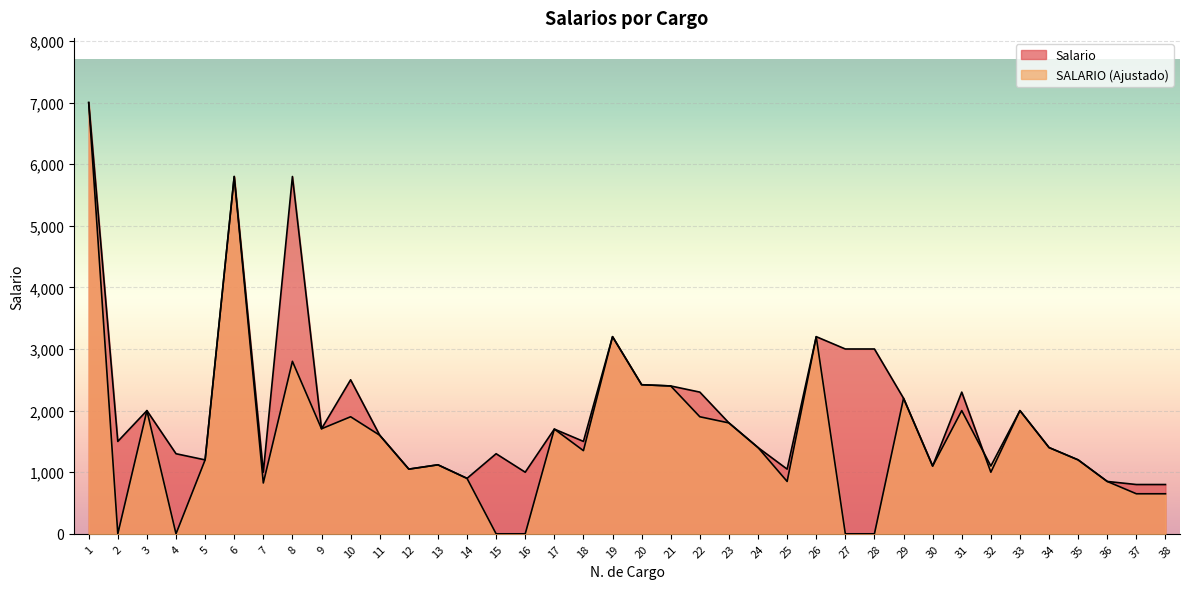

How many categories are shown in the chart?

38